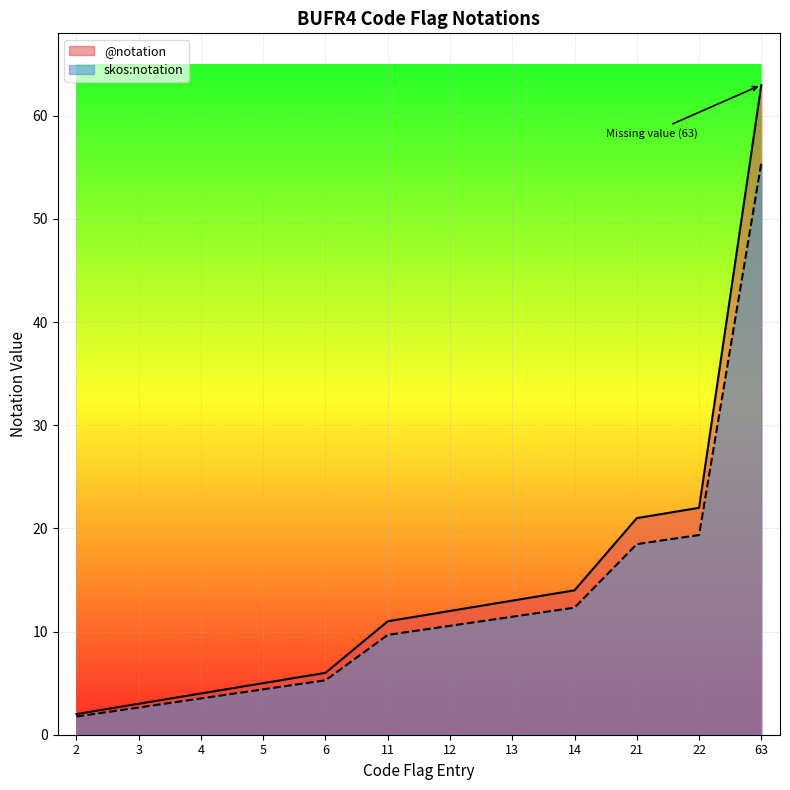

Reading left to right, list all the values displayed in this chart.

@notation: 2=2.0	3=3.0	4=4.0	5=5.0	6=6.0	11=11.0	12=12.0	13=13.0	14=14.0	21=21.0	22=22.0	63=63.0
skos:notation: 2=1.8	3=2.6	4=3.5	5=4.4	6=5.3	11=9.7	12=10.6	13=11.4	14=12.3	21=18.5	22=19.4	63=55.4